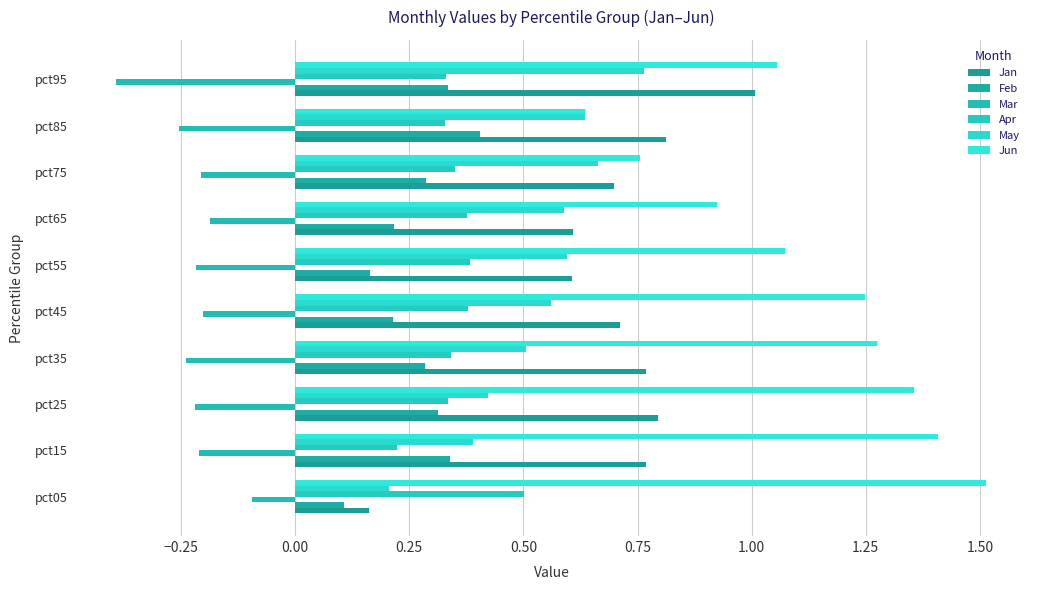

Count the number of data series in this chart.

6